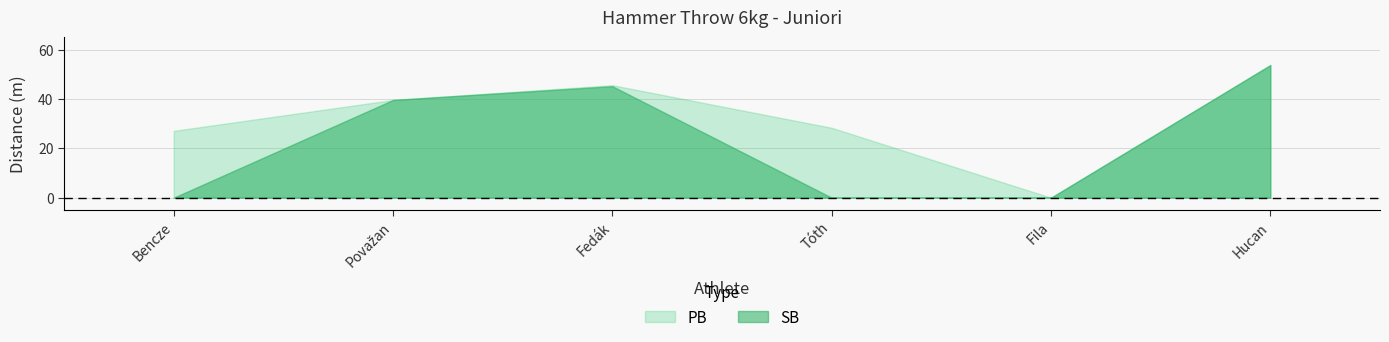

At which label does PB first exceed 39?

Považan